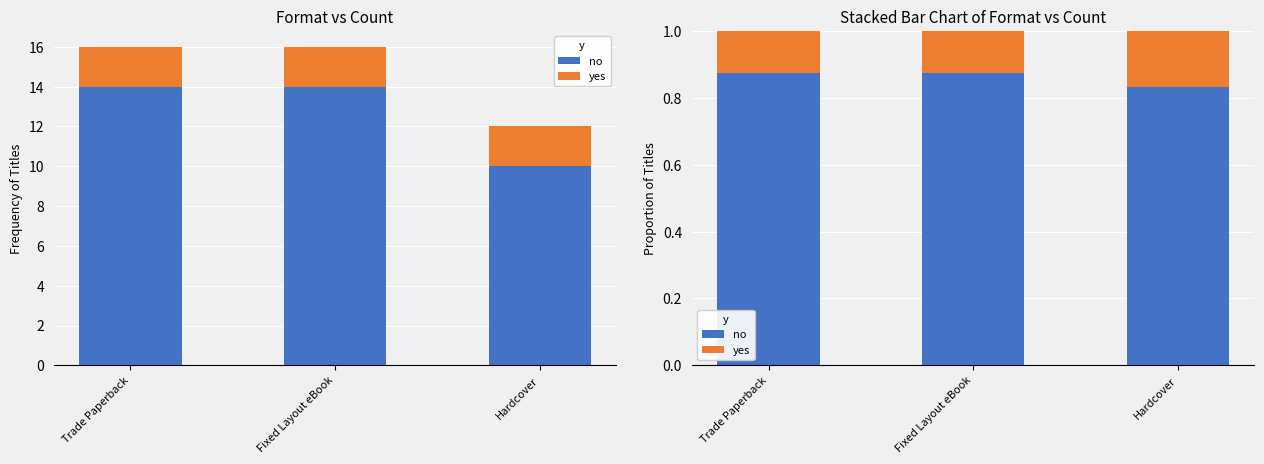

Count the yes values in the range 0 to 1.

3